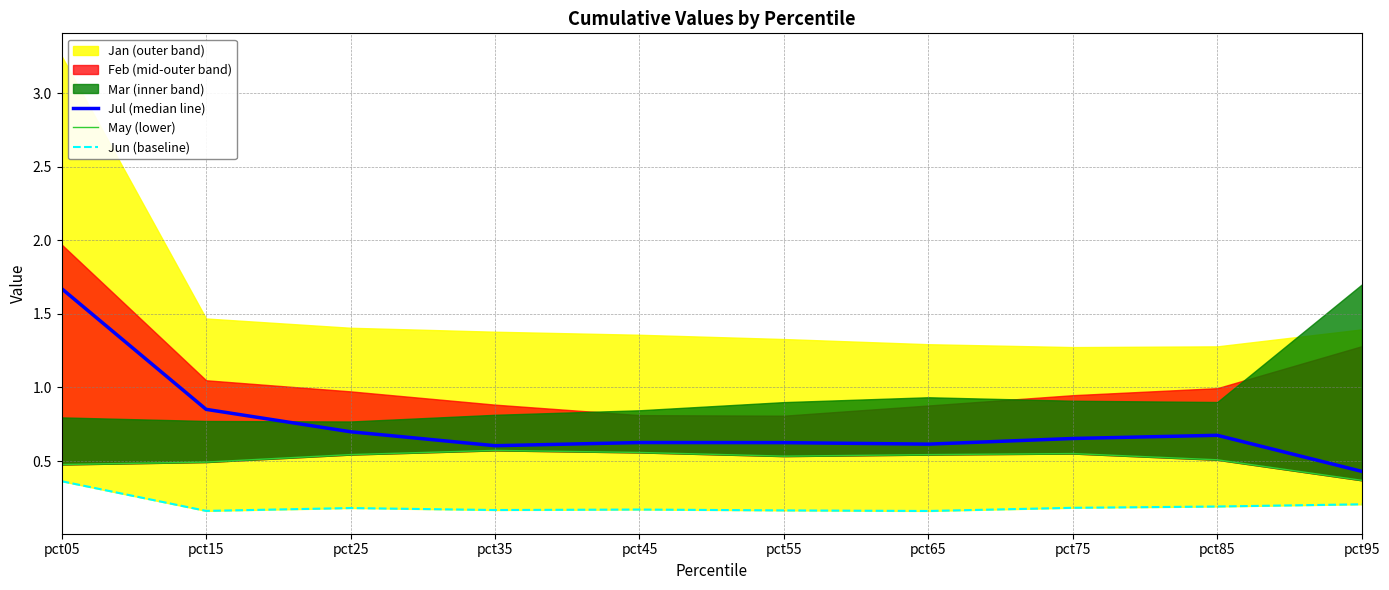

The value of Jun (baseline) at pct45 is 0.2. True or false?

True